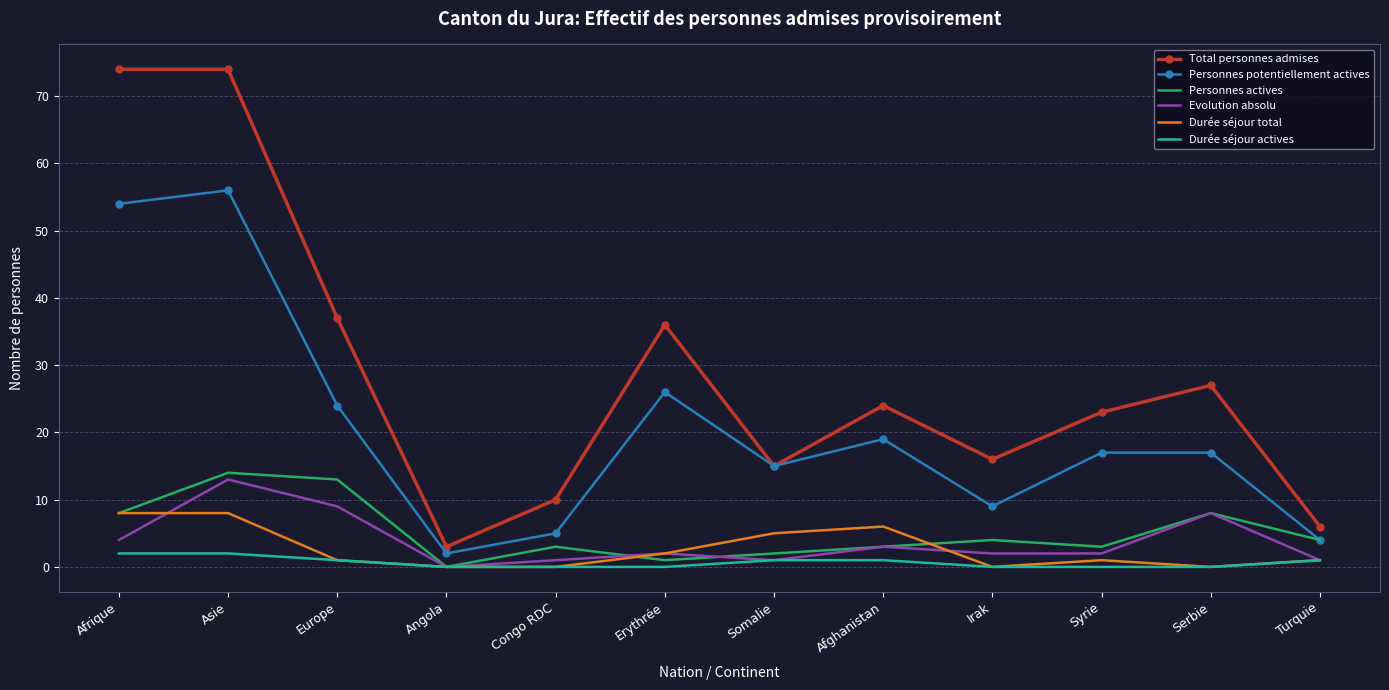

What is the highest value of the Personnes potentiellement actives series?

56